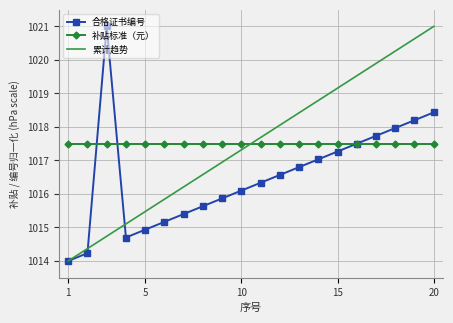

What is the minimum value for 累计趋势?

1014.0